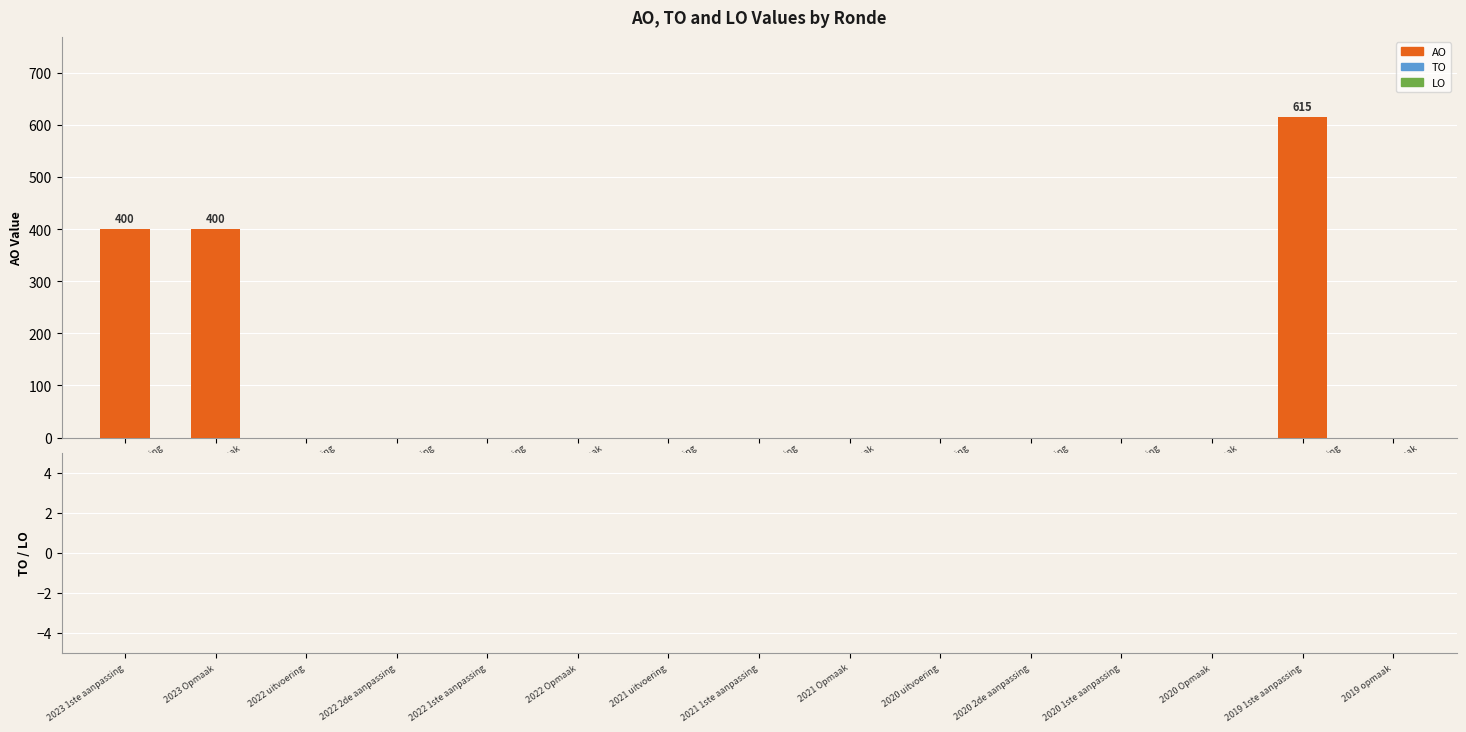

What is the maximum value shown in the chart?

615